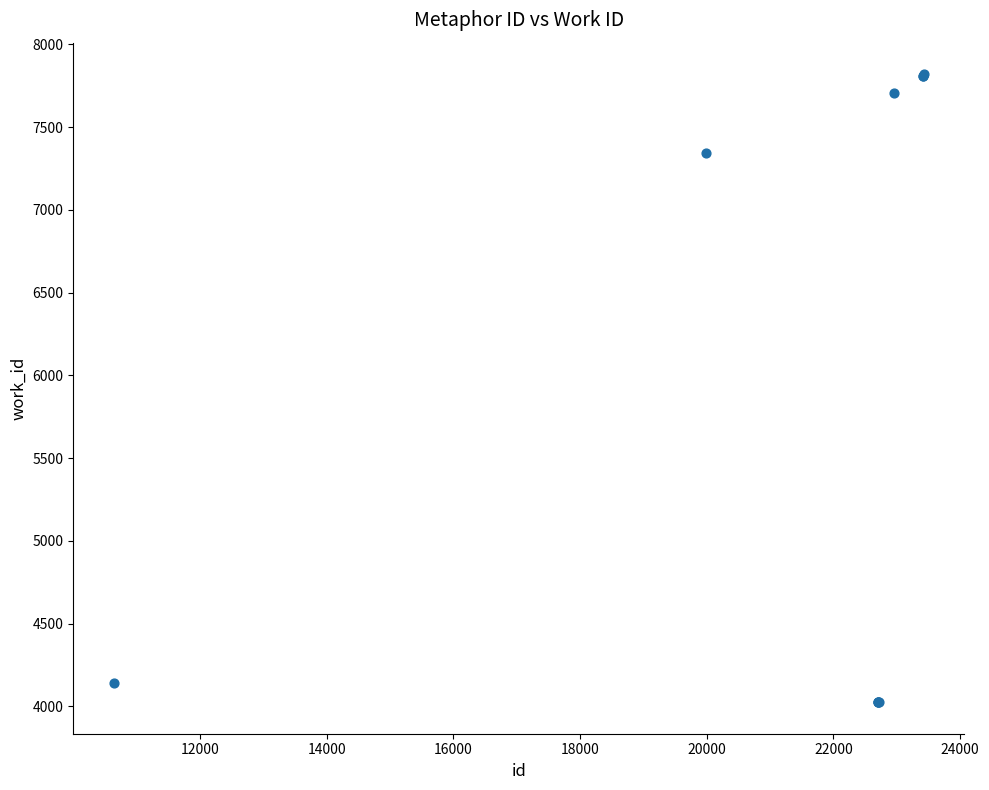

What Y value in the scatter plot is closest to 5922?

7341